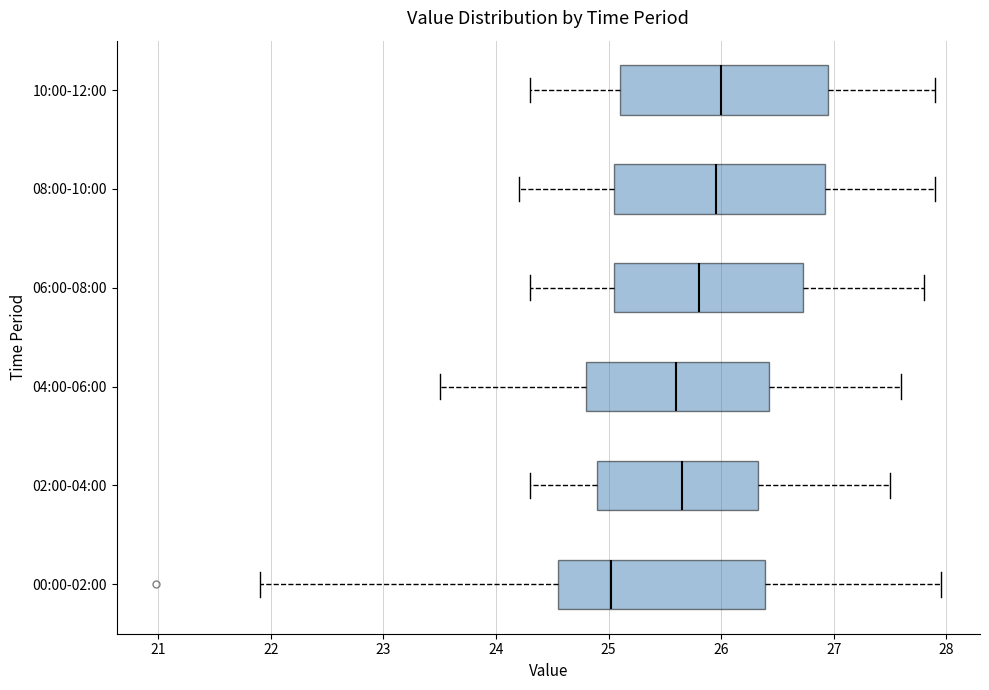

Which box has the furthest to the left median line?

00:00-02:00